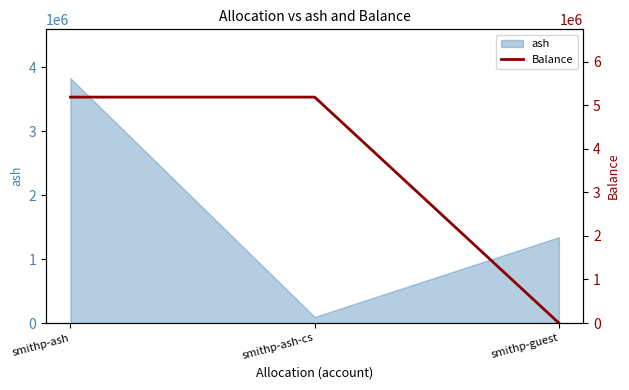

What is the average value?

3459145.5